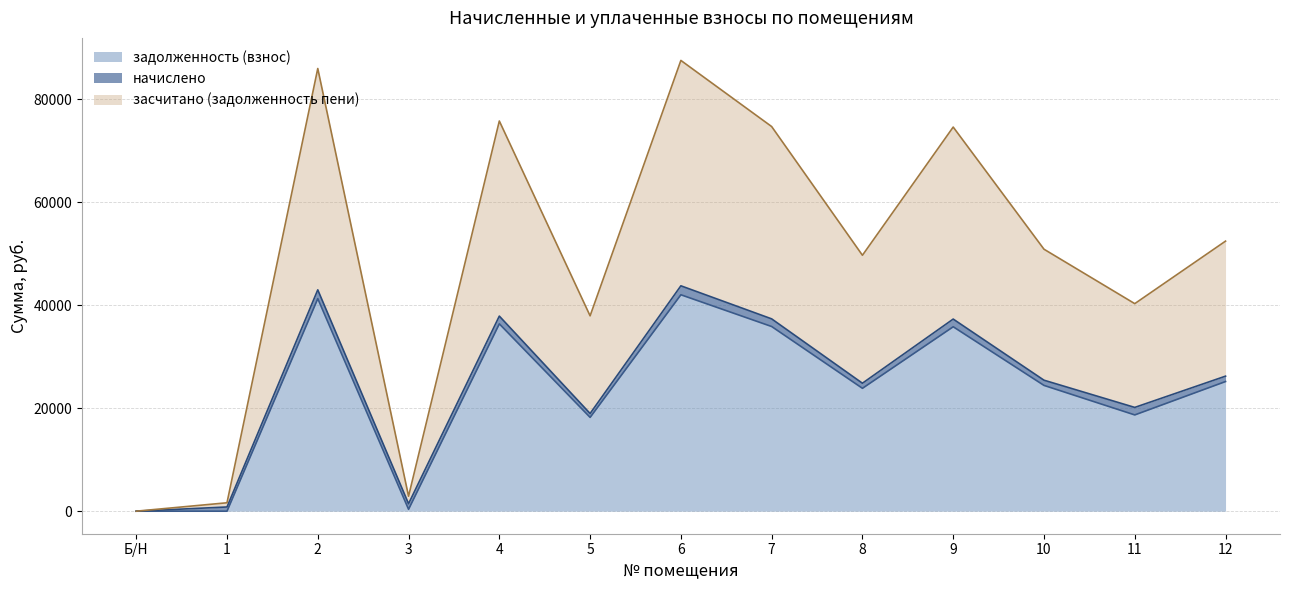

What is the difference between the maximum and second lowest values in the засчитано (задолженность пени) series?

85947.7